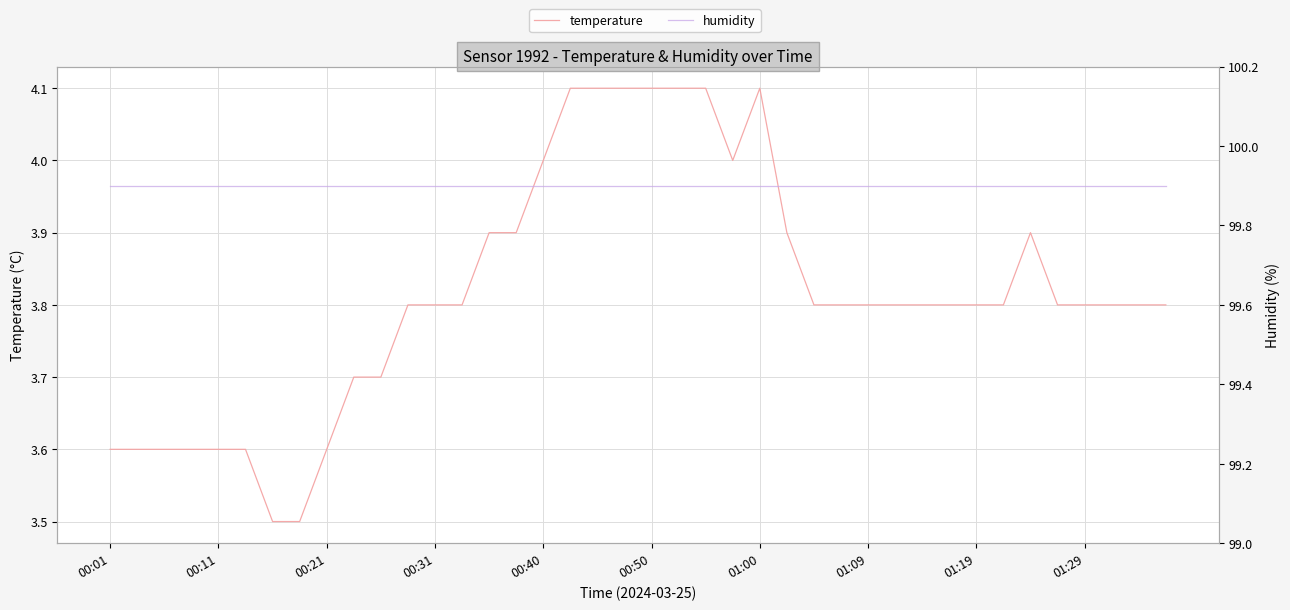

At how many categories does at least one series exceed 54?

40